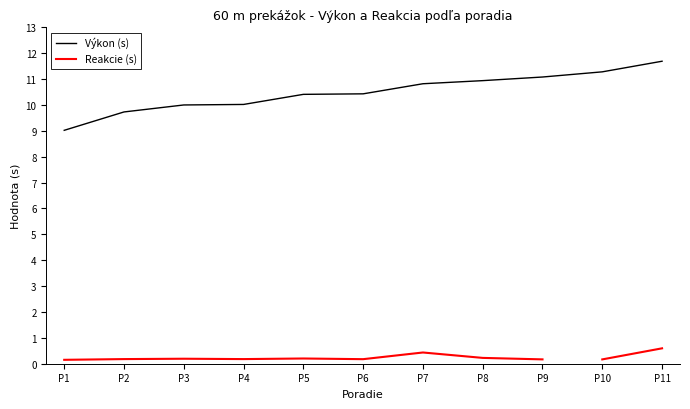

Is it true that Výkon (s) equals 9.7 at P2?

True